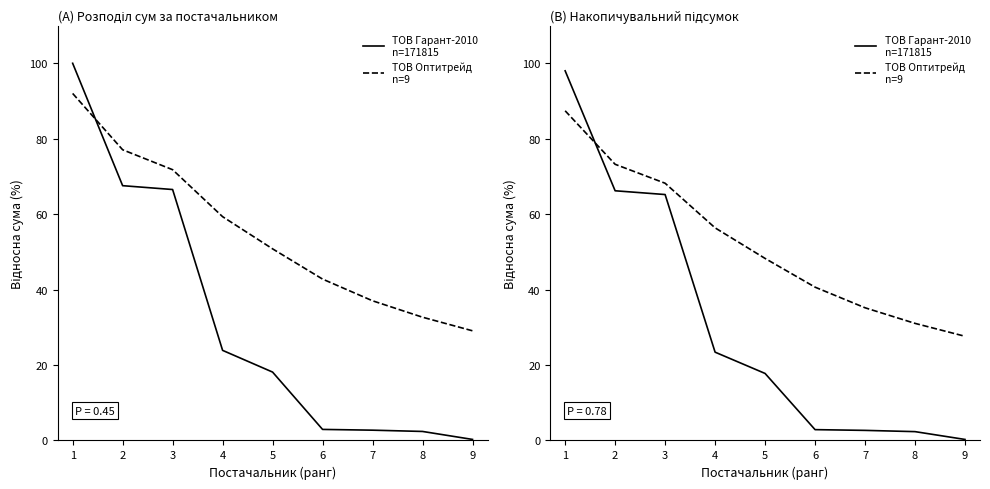

Reading left to right, extract all data points from this chart.

ТОВ Гарант-2010
n=171815: 1=98.0	2=66.2	3=65.2	4=23.4	5=17.8	6=2.9	7=2.7	8=2.3	9=0.3
ТОВ Оптитрейд
n=9: 1=87.4	2=73.2	3=68.2	4=56.4	5=48.3	6=40.6	7=35.2	8=31.0	9=27.6